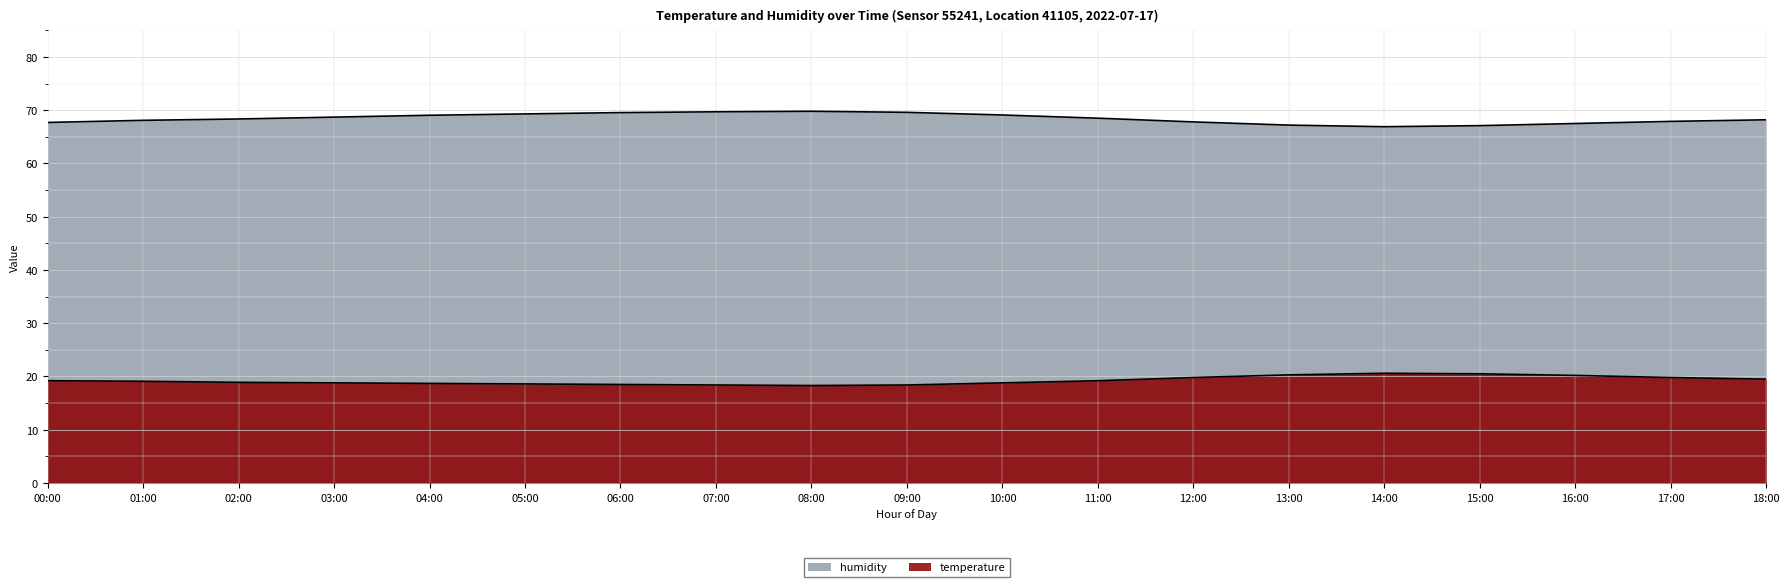

How many lines are shown in the chart?

2